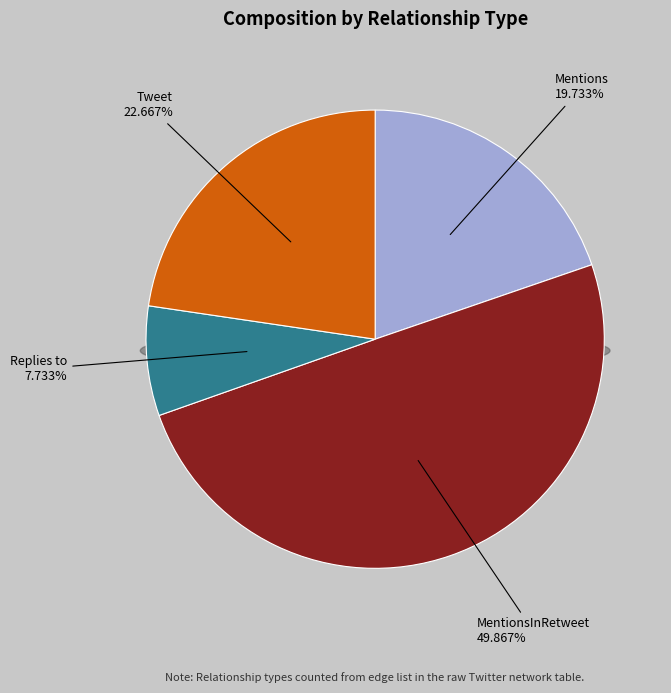

Is there a majority slice in this chart?

No